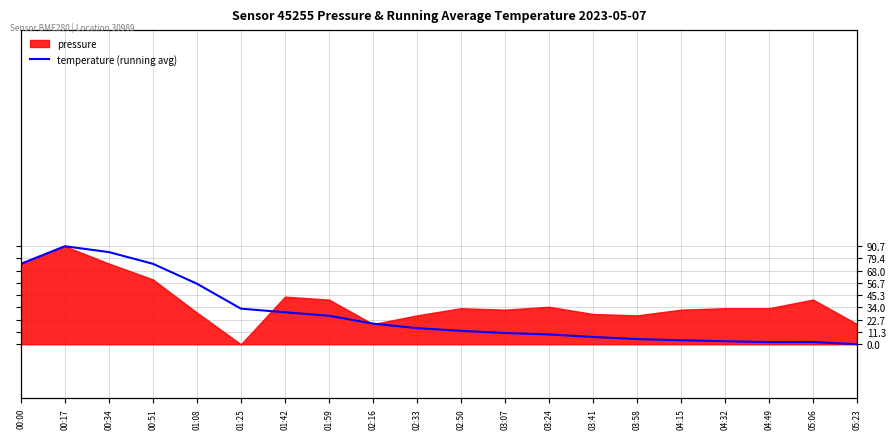

Which category has the highest value across all series?

00:17